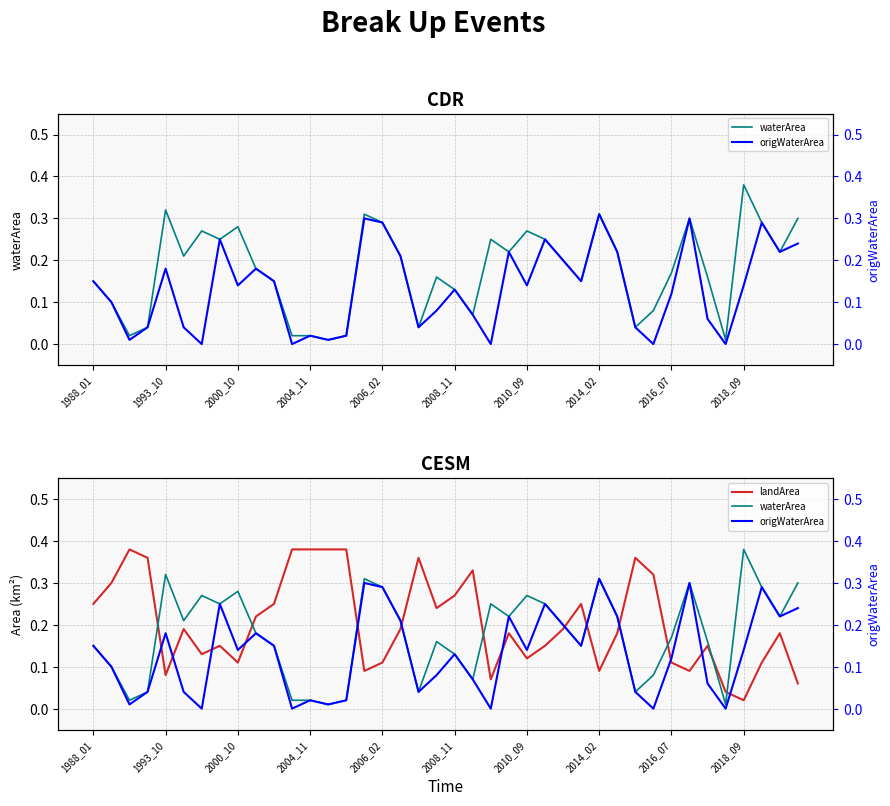

What is the maximum value for origWaterArea?

0.3